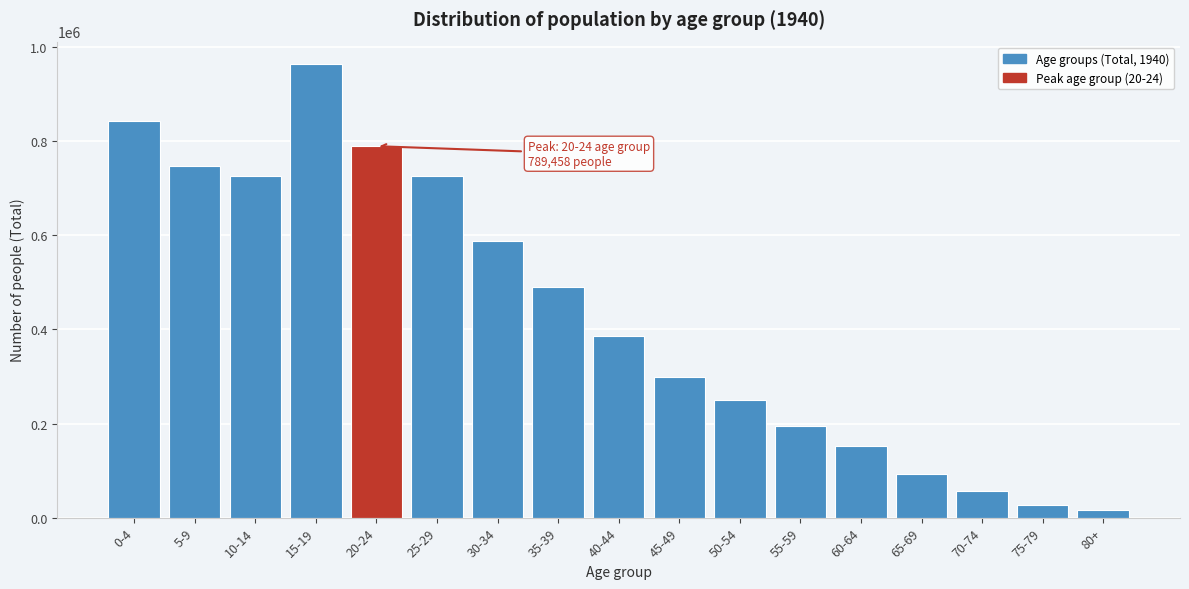

Which has a higher value, 15-19 or 65-69?

15-19